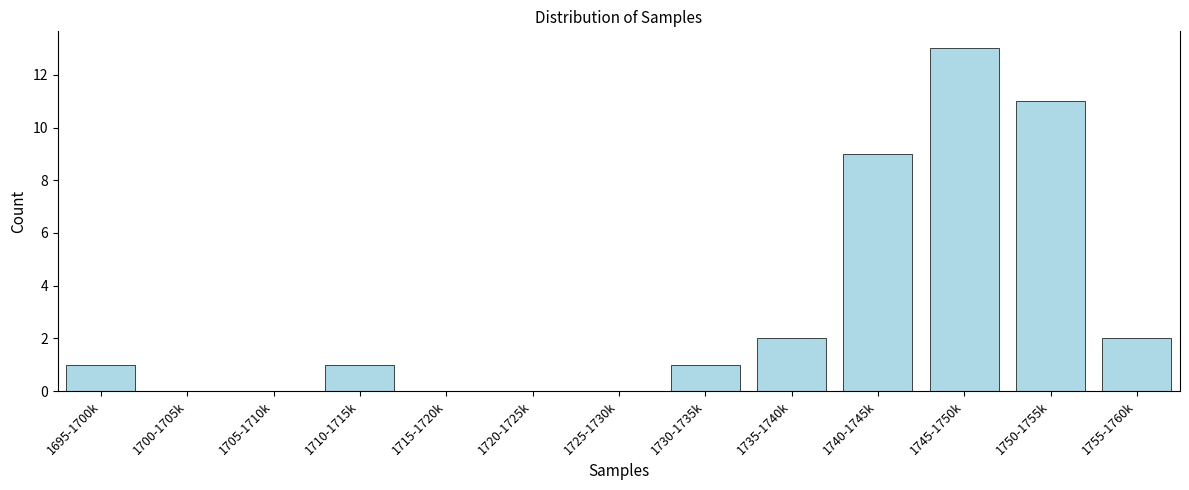

Reading right to left, what are all the values shown in this chart?

1755-1760k=2	1750-1755k=11	1745-1750k=13	1740-1745k=9	1735-1740k=2	1730-1735k=1	1725-1730k=0	1720-1725k=0	1715-1720k=0	1710-1715k=1	1705-1710k=0	1700-1705k=0	1695-1700k=1